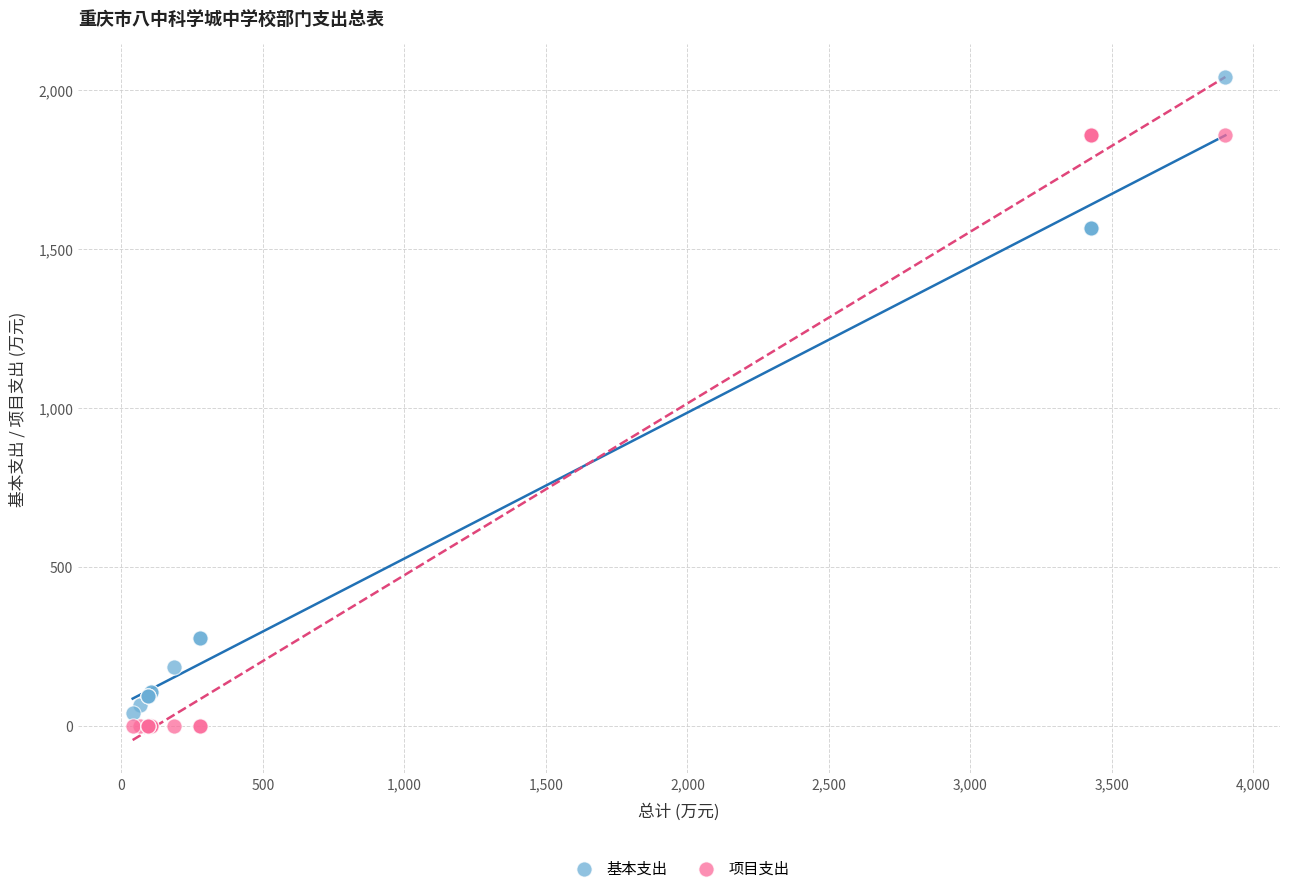

Which series reaches the maximum Y coordinate?

基本支出